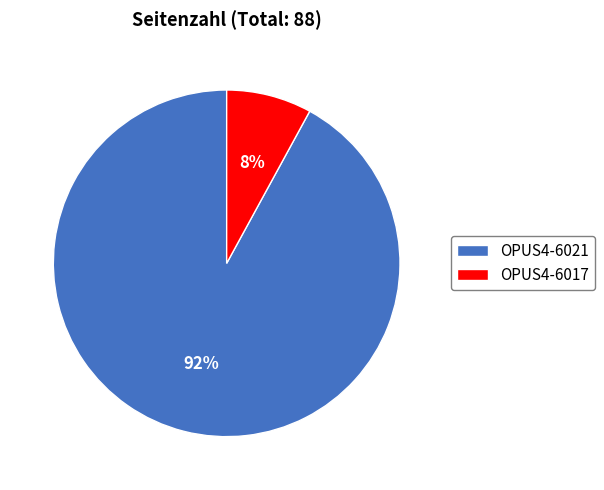

Is it true that OPUS4-6017 is 1% of the pie?

False